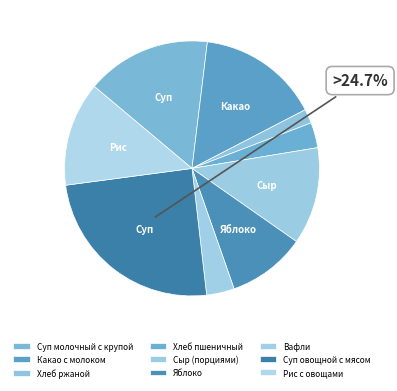

What percentage is the Какао с молоком slice, to the nearest percent?

15%